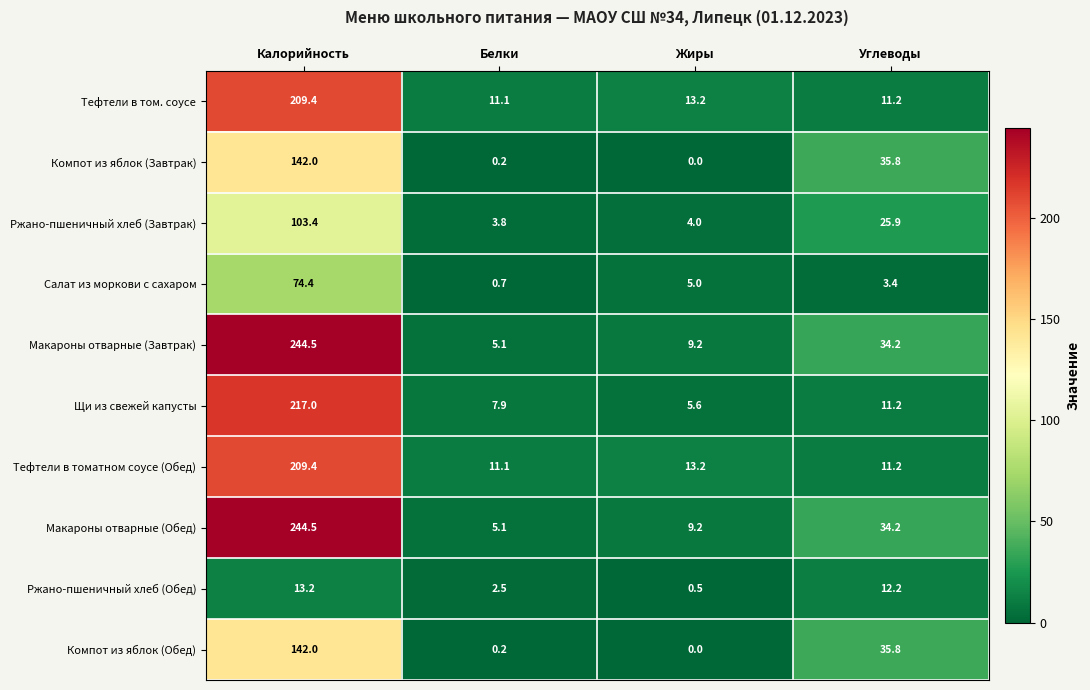

The value of Ржано-пшеничный хлеб (Обед) at Жиры is 0.5. True or false?

True